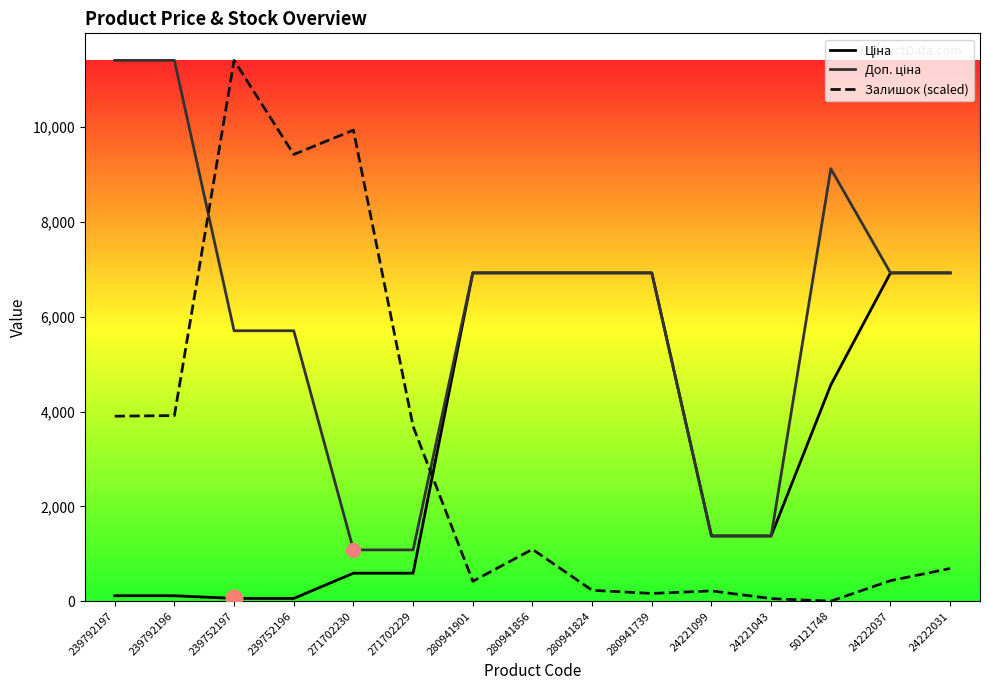

At which label does Ціна first exceed 1375?

280941901